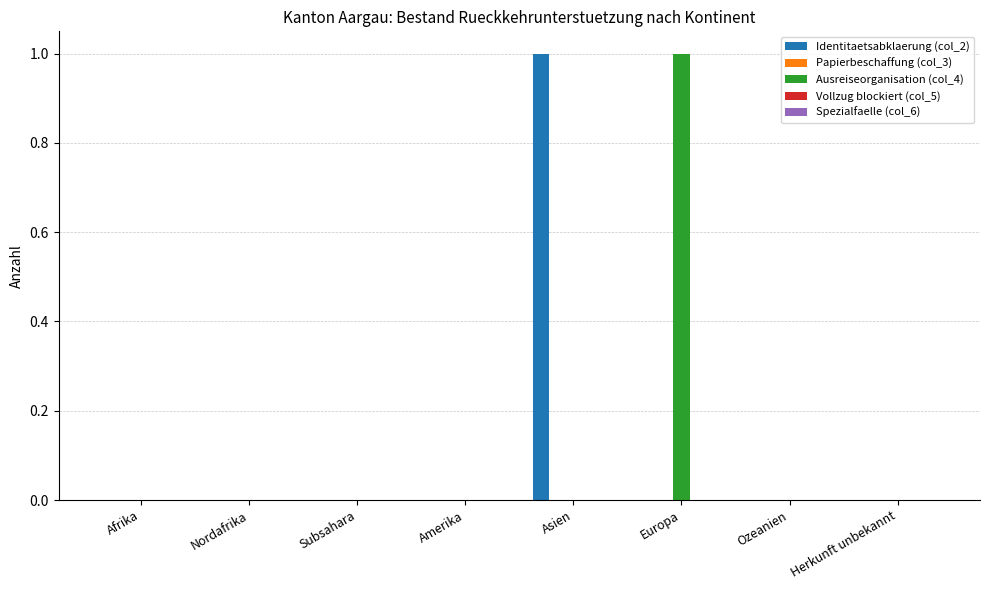

The value of Identitaetsabklaerung (col_2) at Herkunft unbekannt is 0. True or false?

True